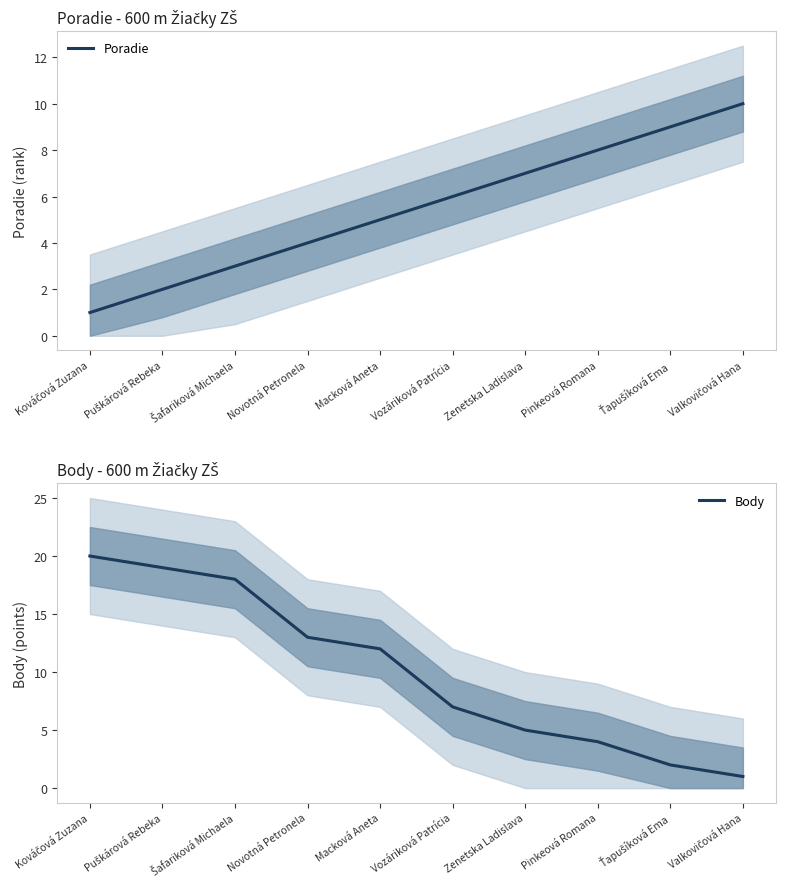

At Puškárová Rebeka, list the series in order from smallest to largest.

Poradie, Body